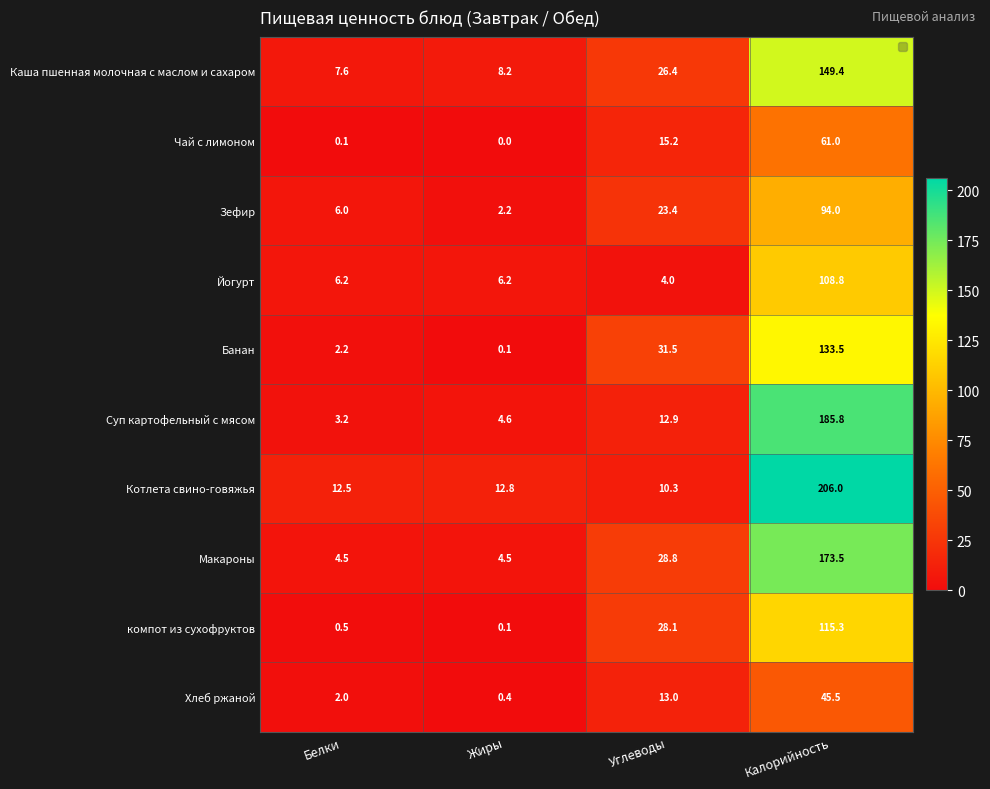

True or false: Котлета свино-говяжья has a value of 206.0 at Калорийность.

True